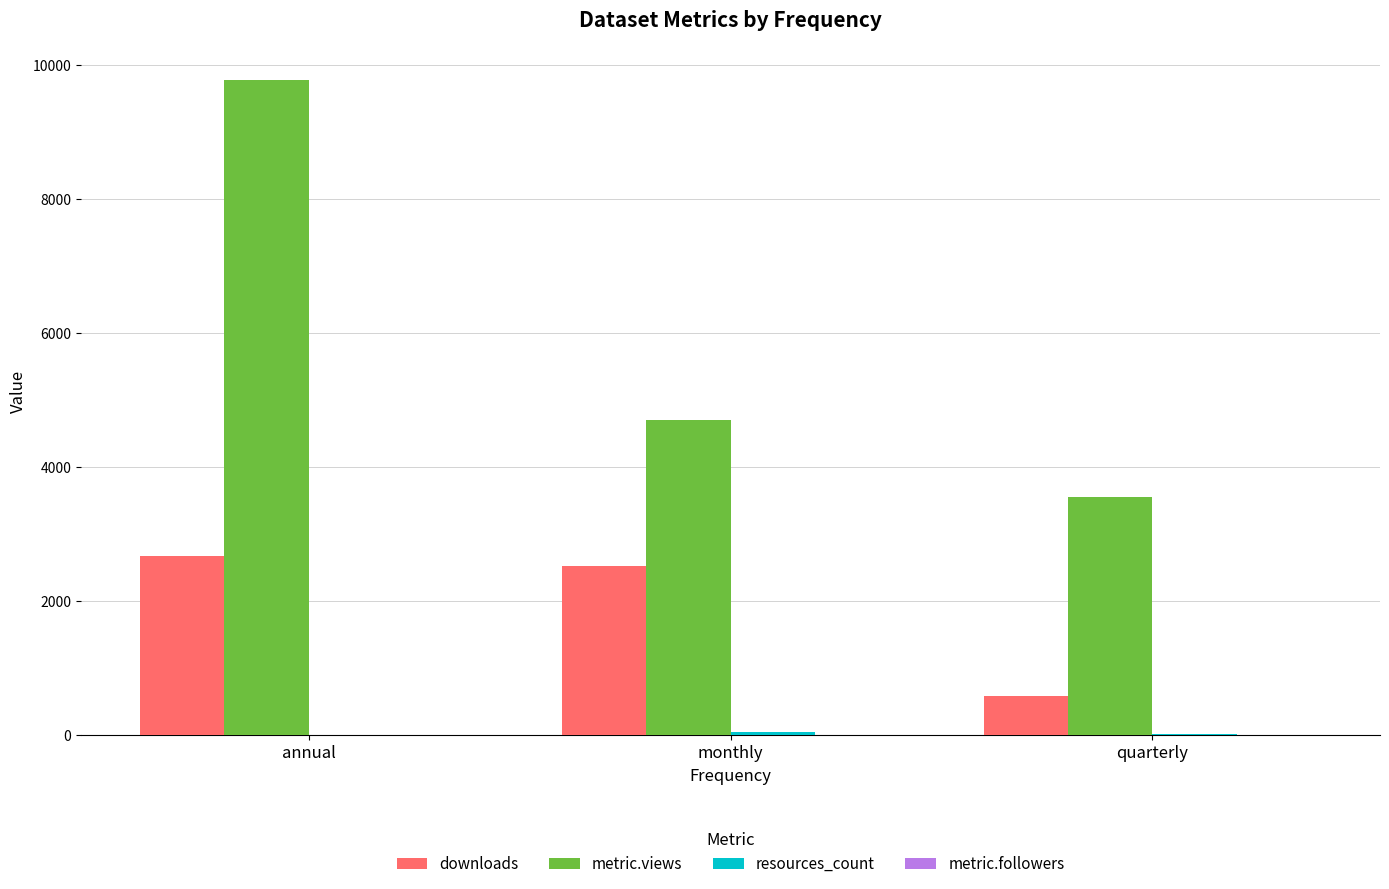

Which series has the largest total across all categories?

metric.views